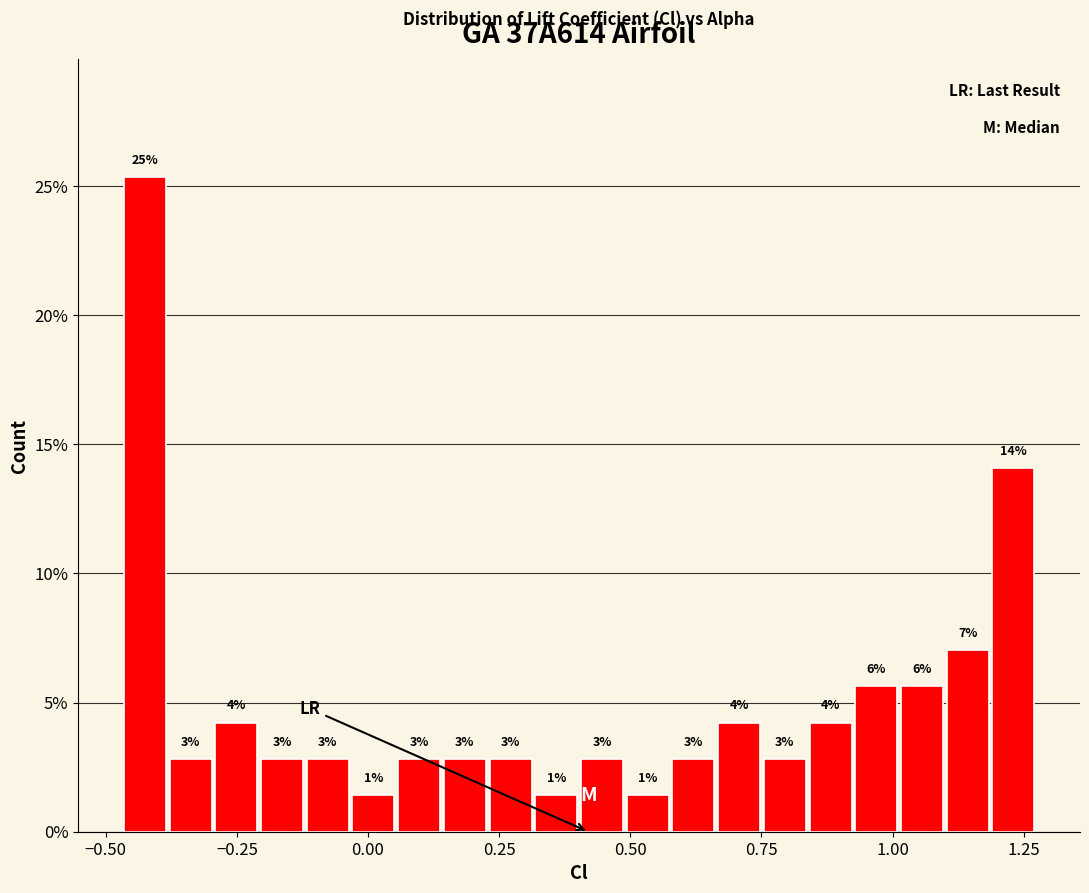

Read against the x-axis, roughly where is the centre of the tallest bar?

-0.45